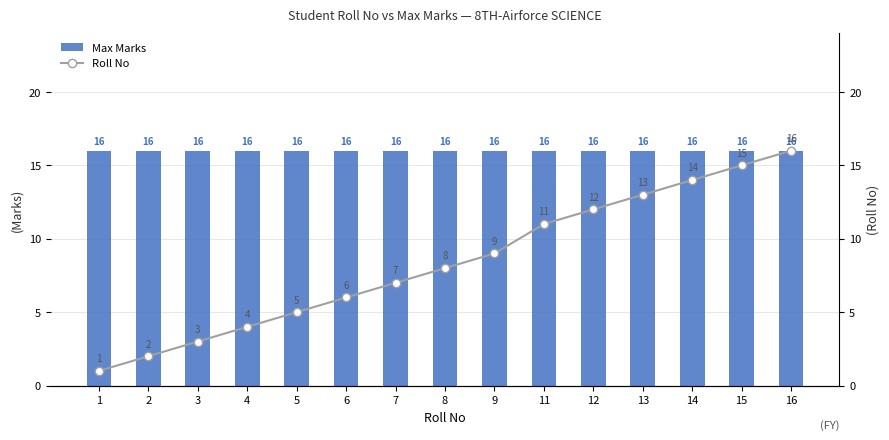

How many distinct data groups are displayed?

2